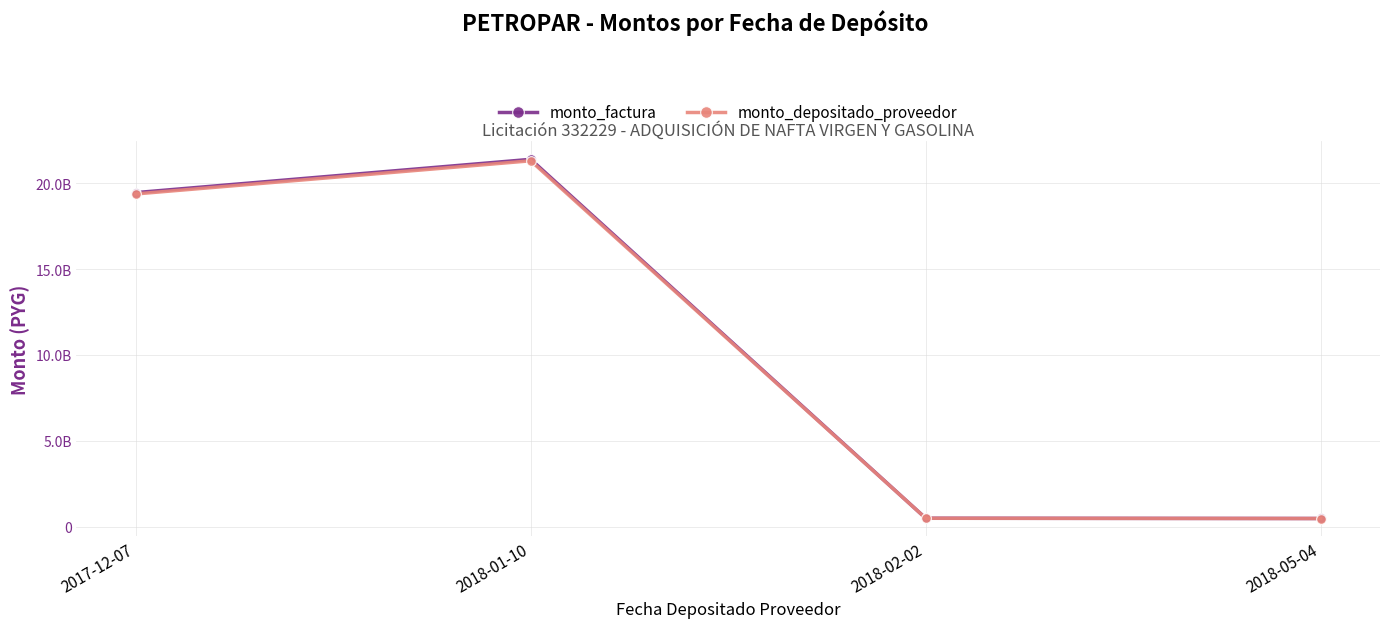

Is this an area chart (filled region under the line)?

No